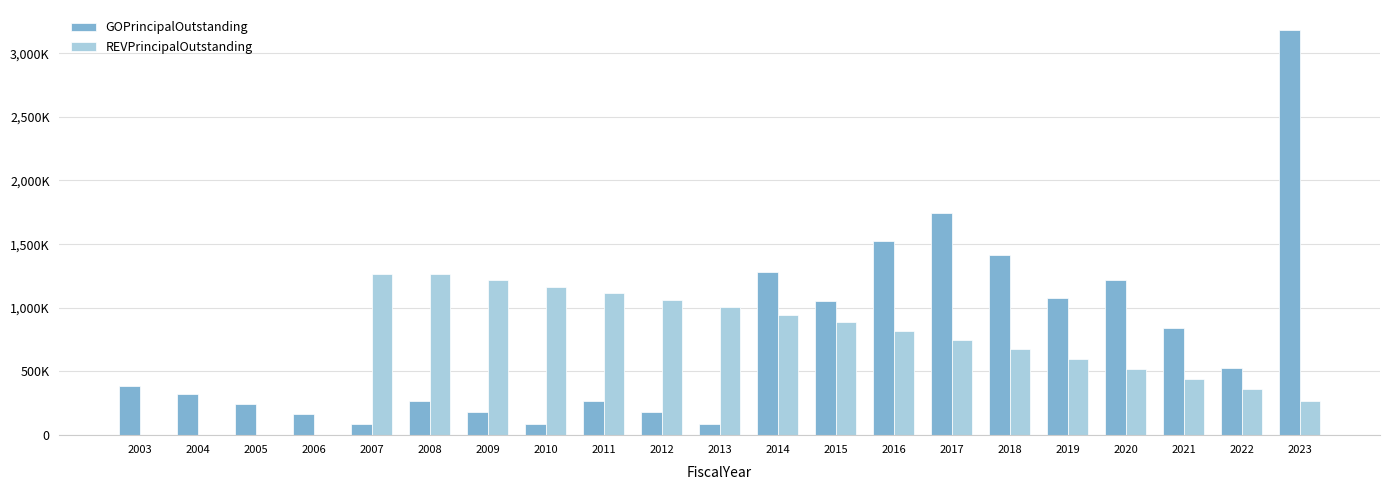

True or false: REVPrincipalOutstanding has a value of 494139 at 2013.

False